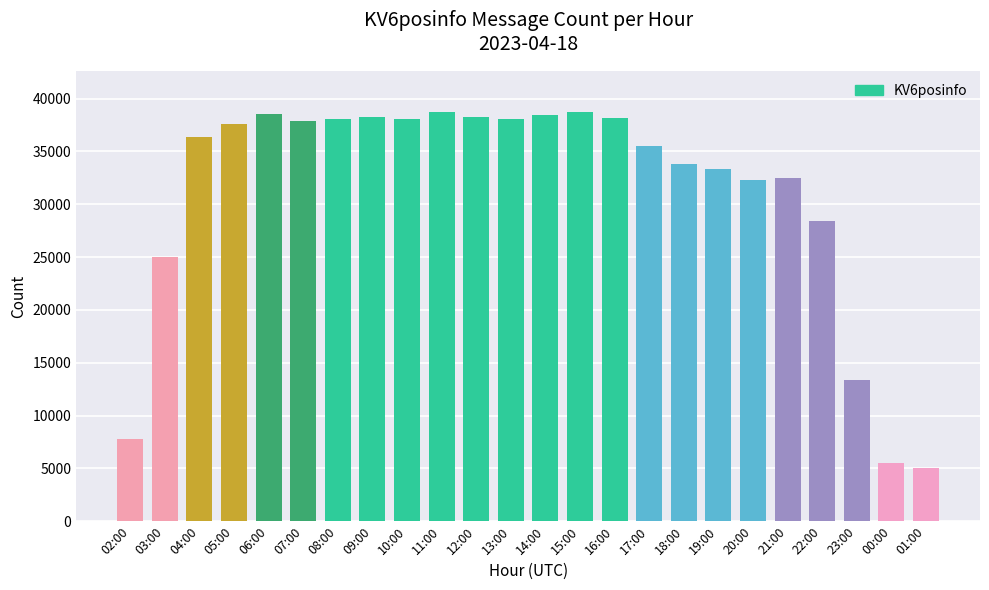

What is the sum of all values?

747860